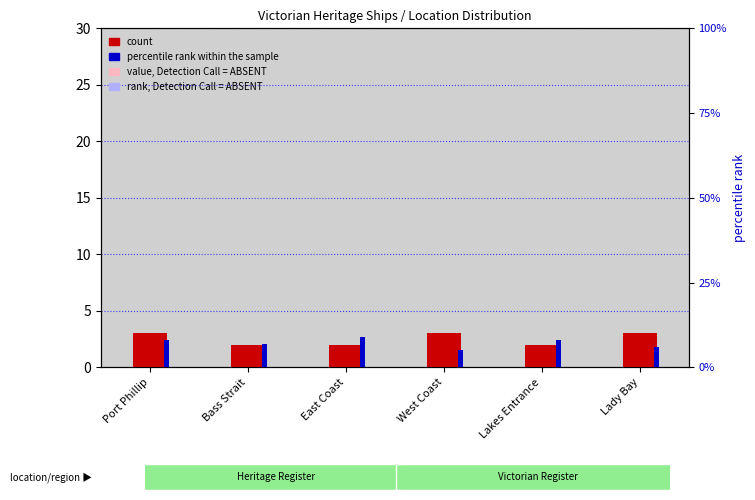

What is the difference between the maximum and minimum values in the rank, Detection Call = ABSENT series?

1.0